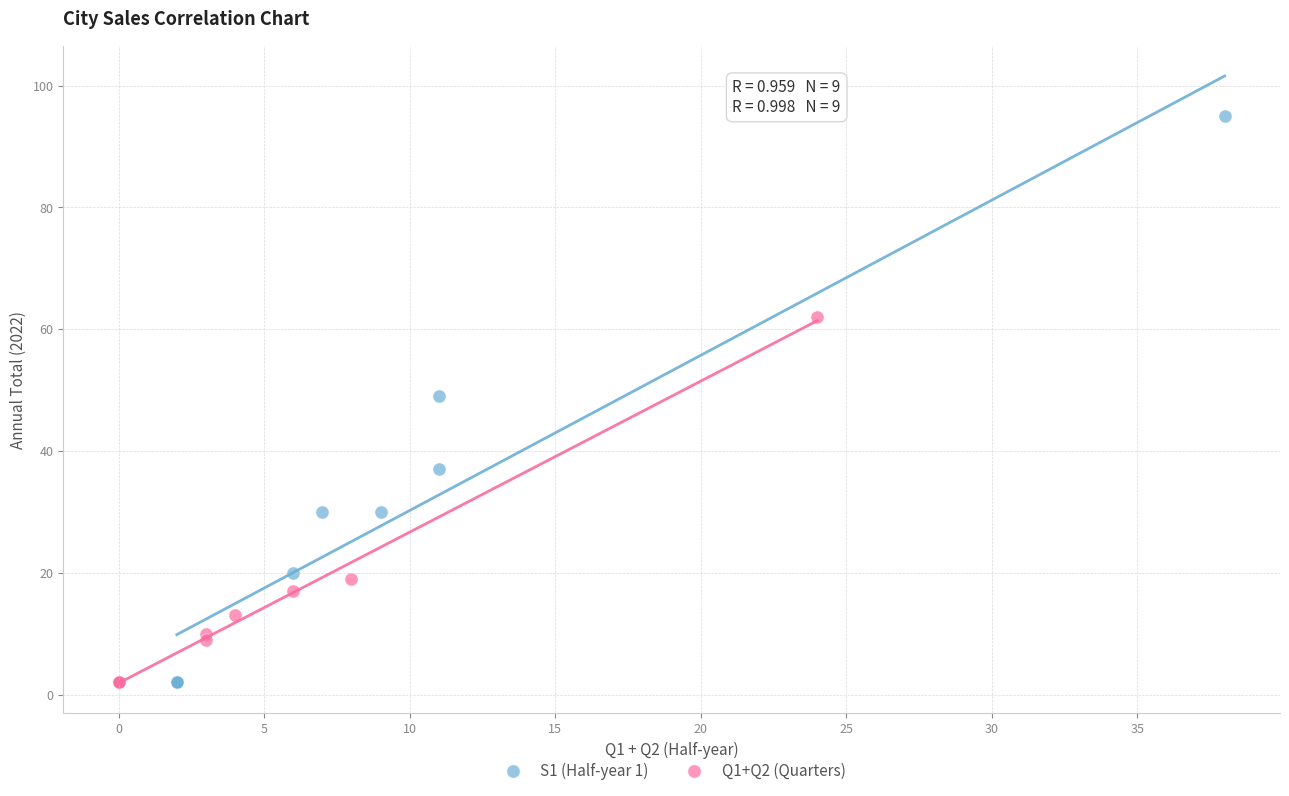

Which series reaches the maximum Y coordinate?

S1 (Half-year 1)